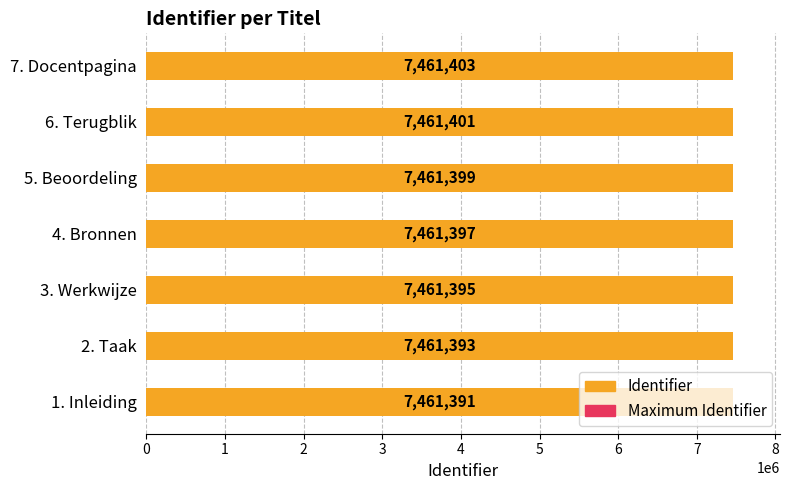

Is the value of Identifier at 6 greater than the value of Maximum Identifier at 3?

Yes